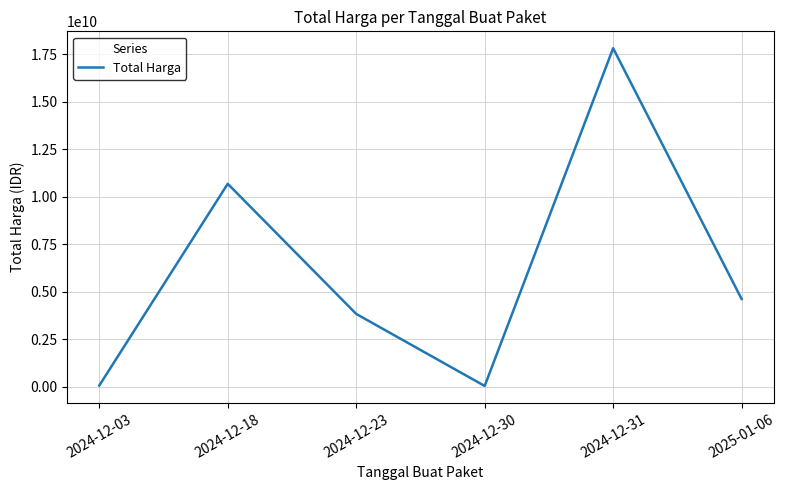

Where does the data first go above 4613012370?

2024-12-18